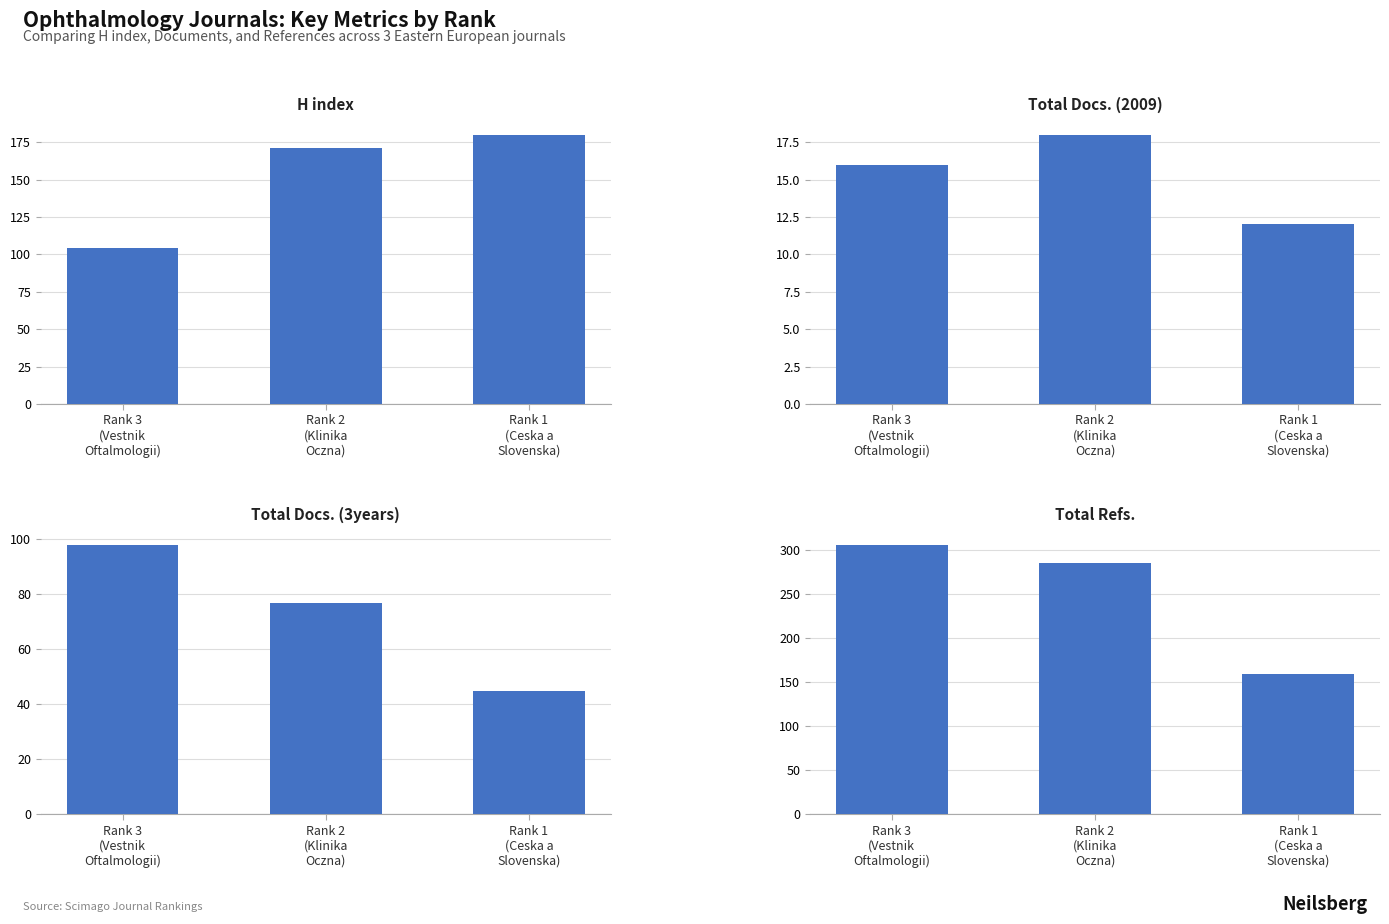

At which category does the chart reach its peak across all series?

Rank 3
(Vestnik
Oftalmologii)